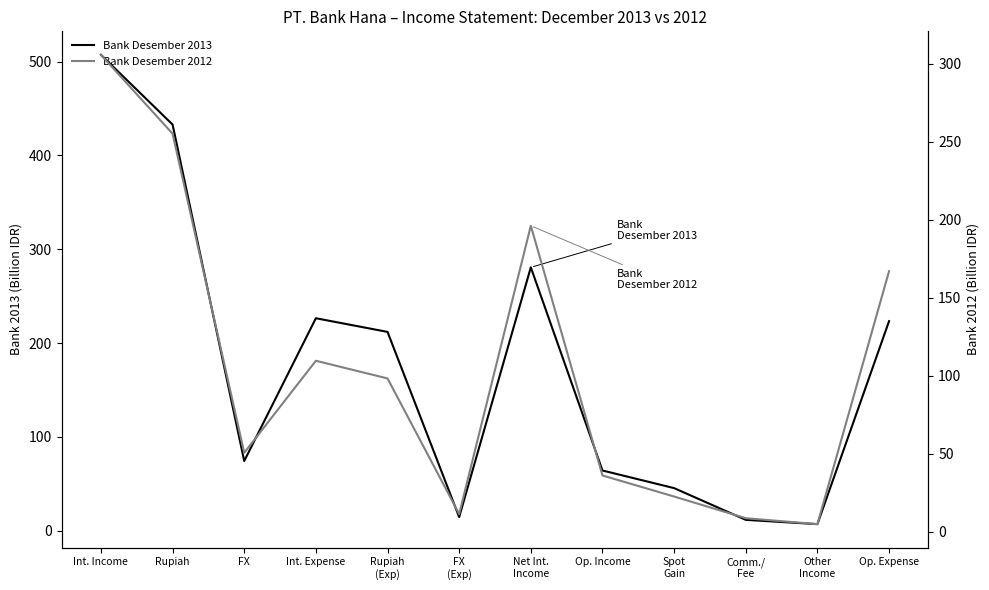

How many interior local valleys does the Bank Desember 2012 series have?

3